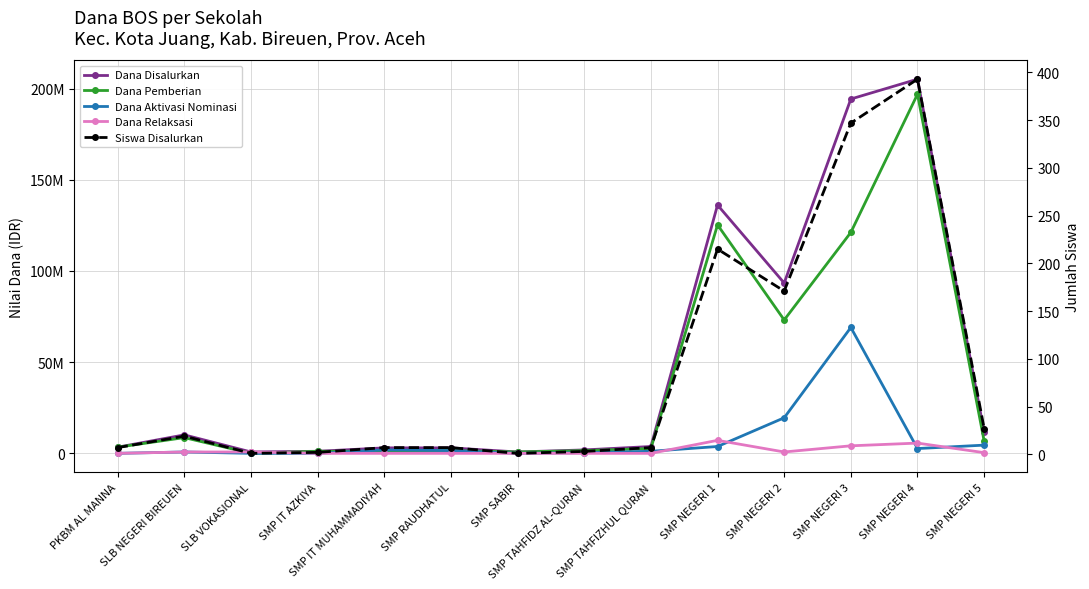

Is this an area chart (filled region under the line)?

No